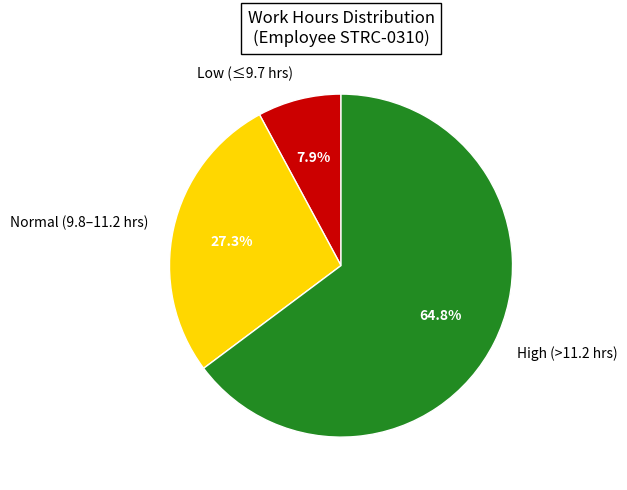

Does Low (≤9.7 hrs) account for over 50% of the chart?

No